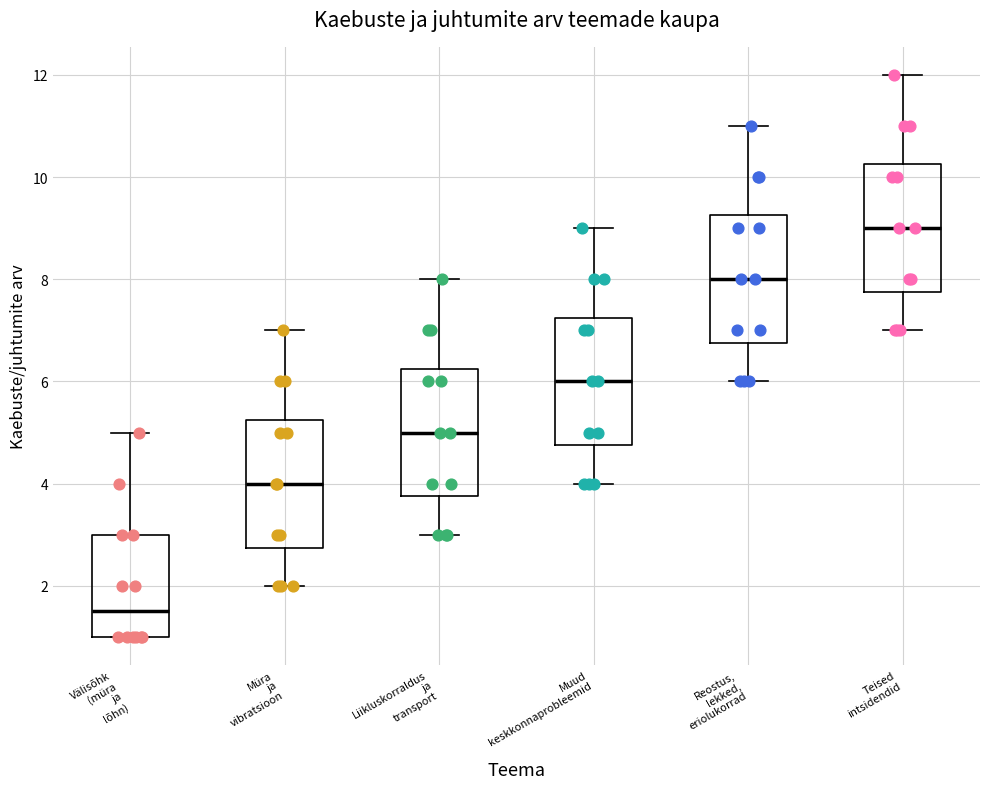

Where does the lower whisker of the box for Muud keskkonnaprobleemid end on the y-axis? The values are not printed on the chart, so give them approximately, as read against the axis.

4.0